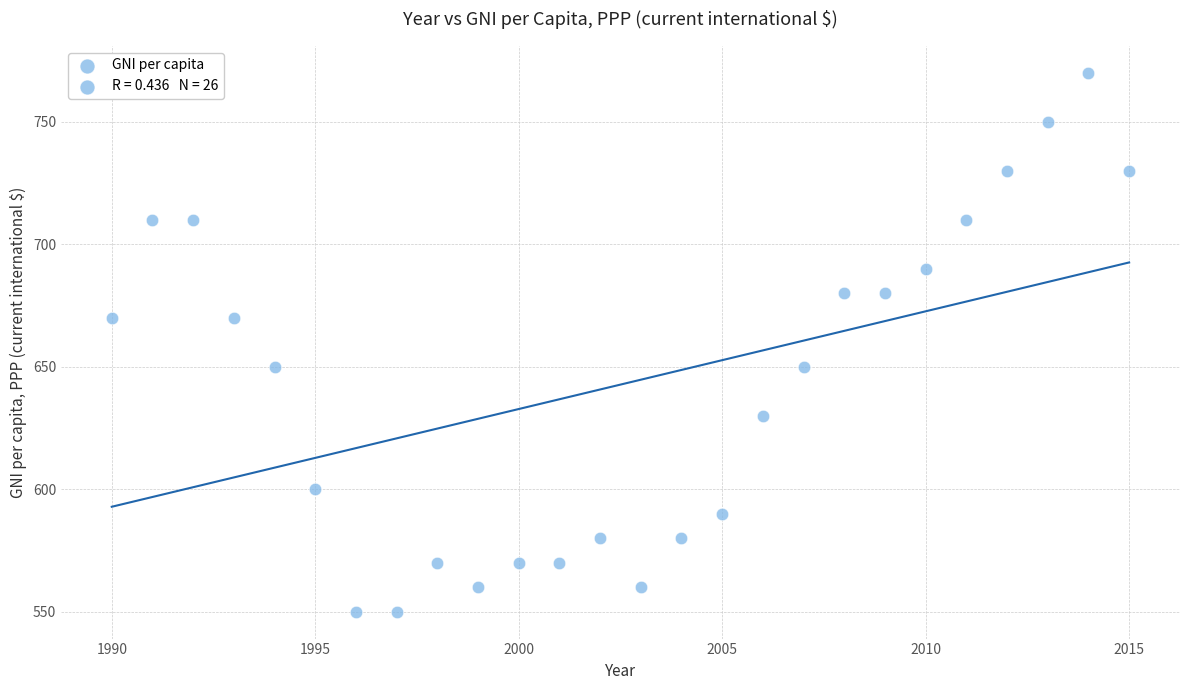

What is the range of Y values (max minus min)?

220